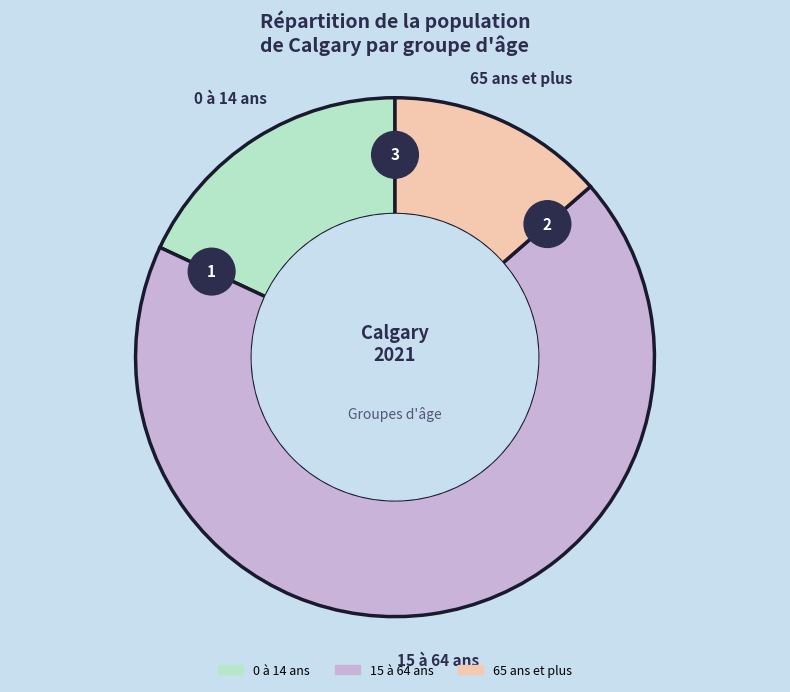

Approximately how many times larger is the value at 65 ans et plus compared to 0 à 14 ans?

0.8